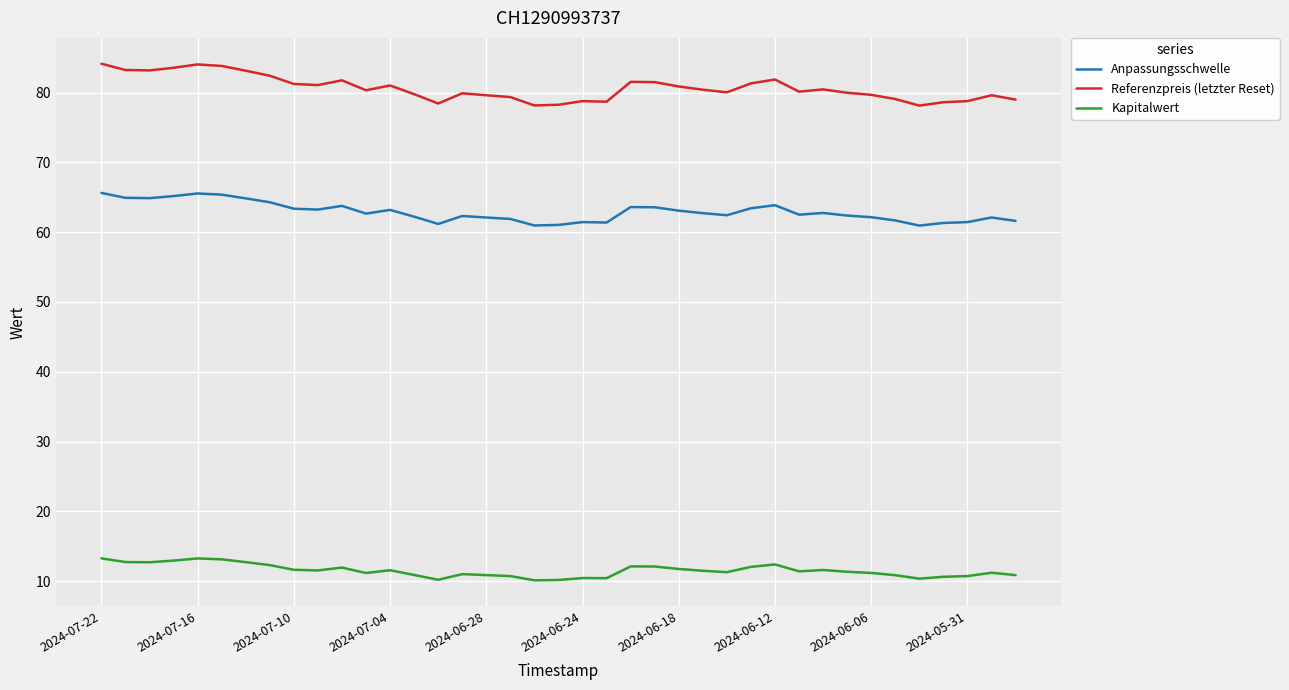

Which series has the widest spread of values?

Referenzpreis (letzter Reset)